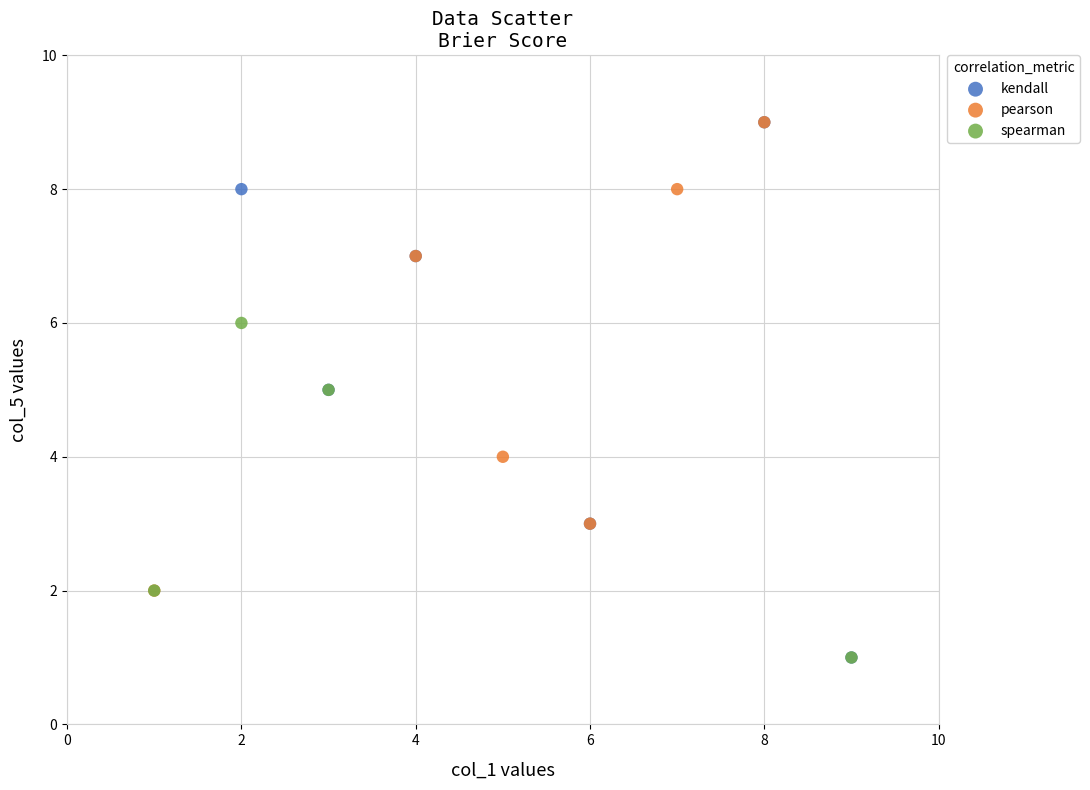

Which series has the largest Y range (max minus min)?

kendall